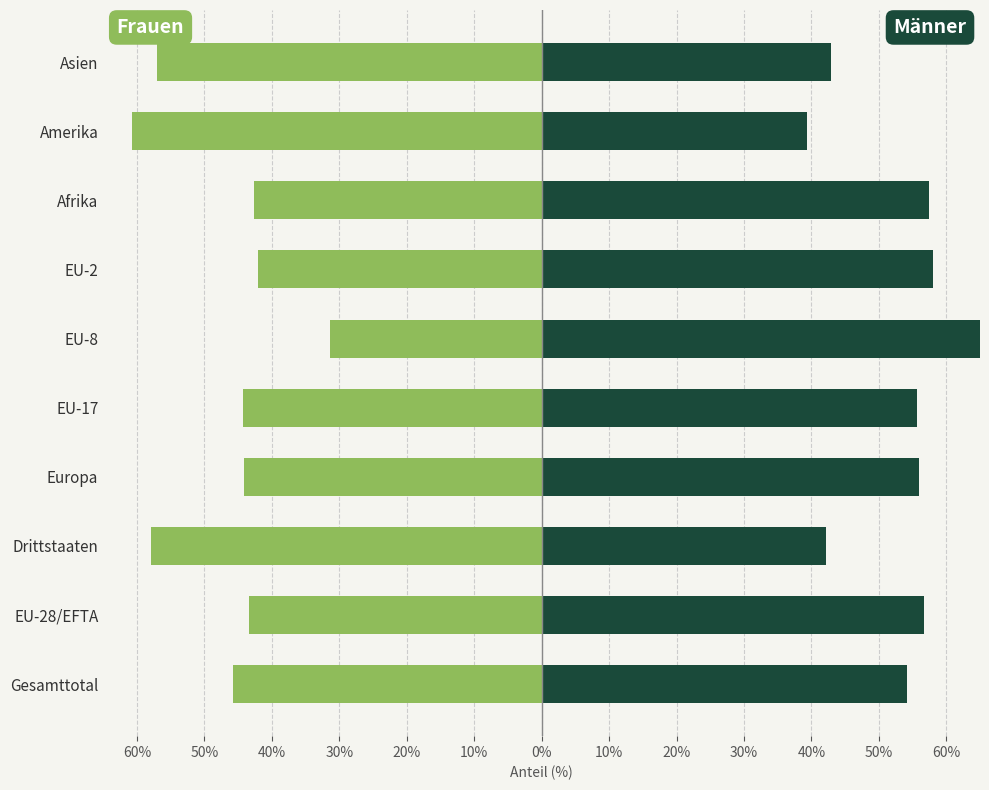

Is the value of Frauen at 10% greater than the value of Maenner at 60%?

No